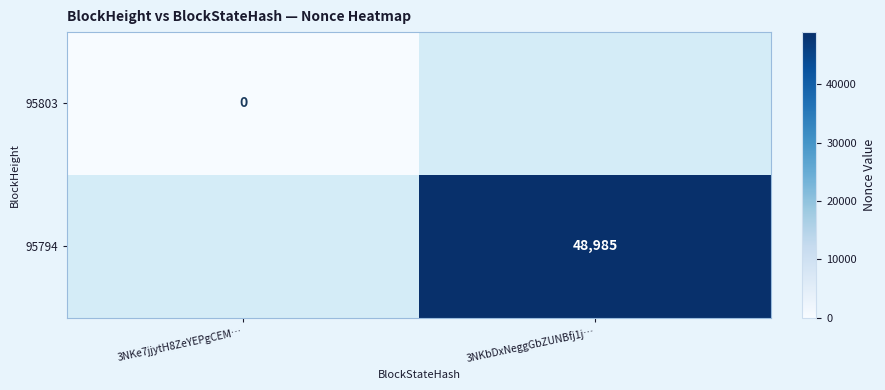

The value of 95794 at 3NKbDxNeggGbZUNBfj1j… is 66014. True or false?

False